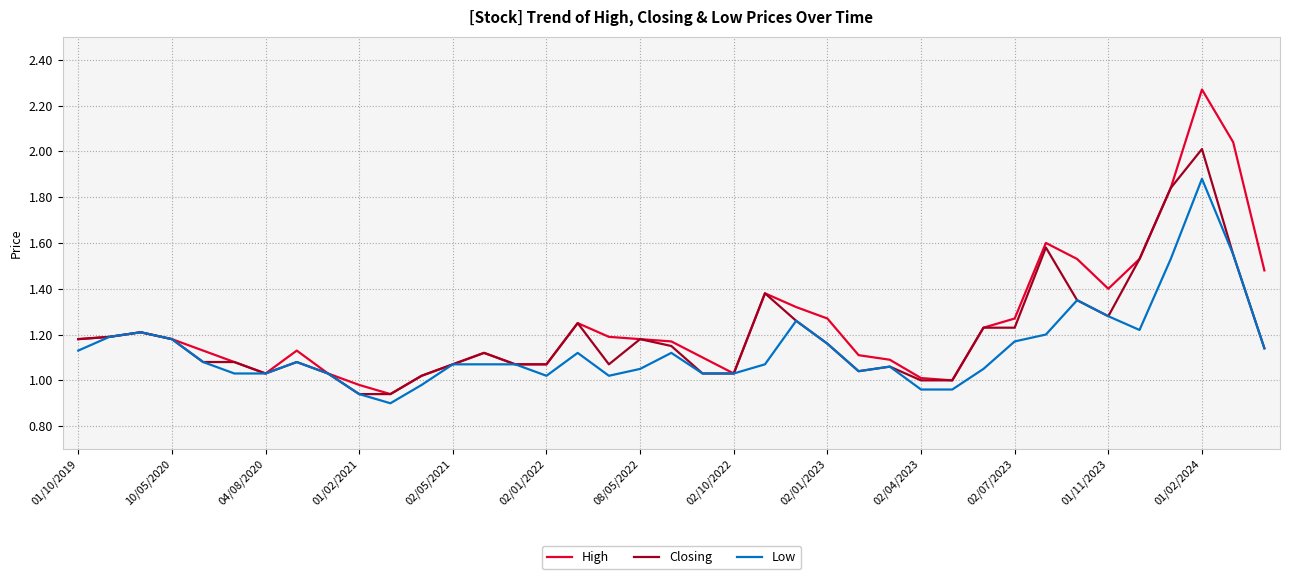

Rank the series by their maximum value, from highest to lowest.

High, Closing, Low